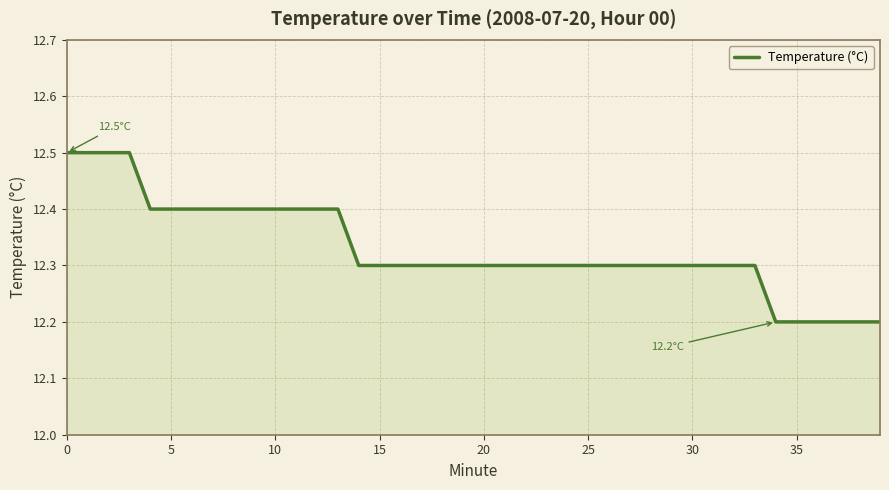

What is the maximum value shown in the chart?

12.5